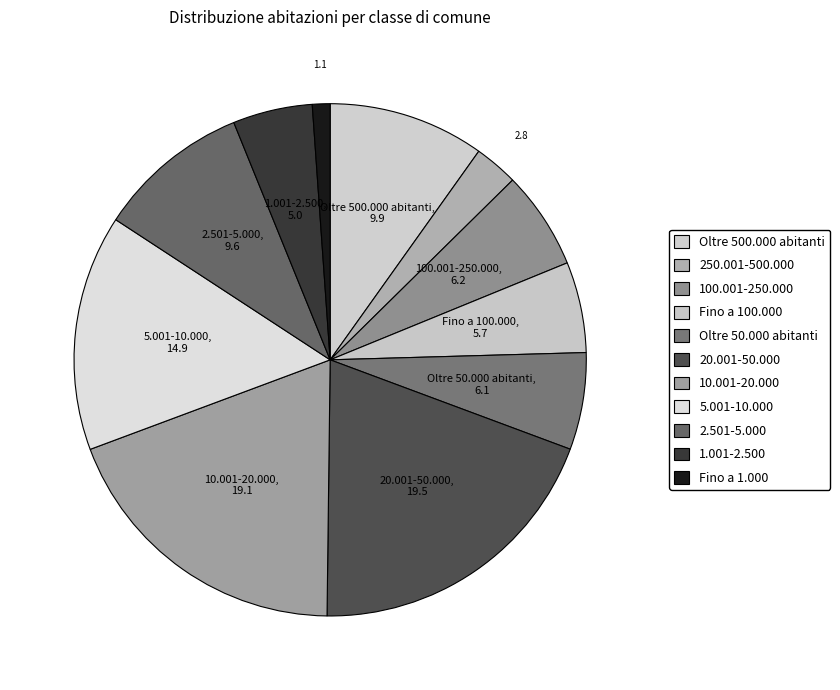

True or false: 250.001-500.000 accounts for 3% of the total.

True